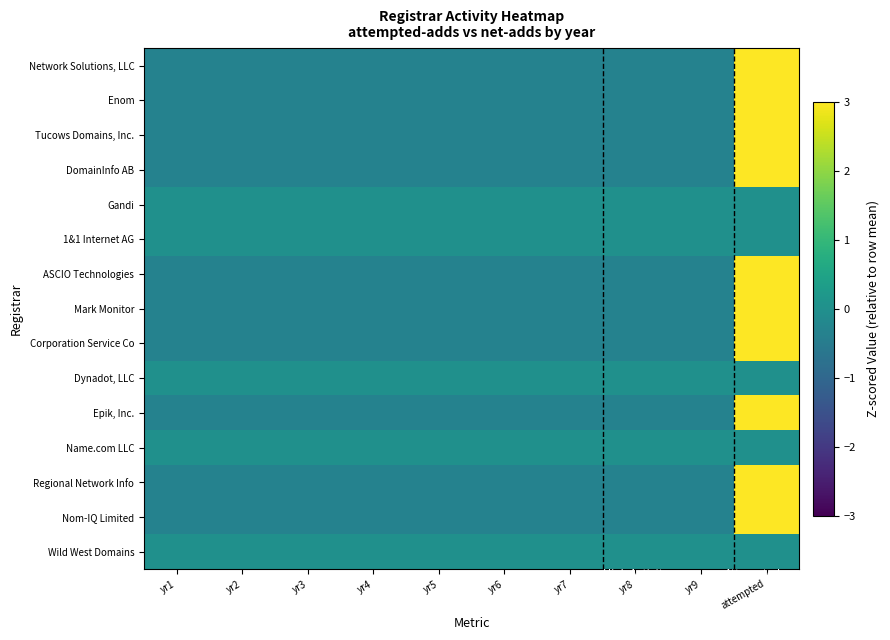

Which series changed the most between yr3 and yr8?

Network Solutions, LLC